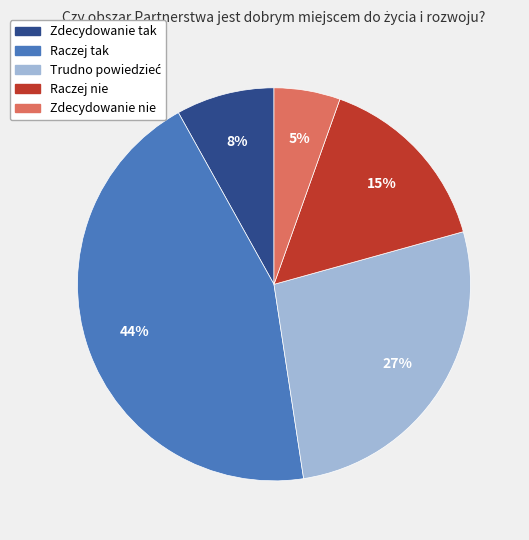

To the nearest percent, what portion does Raczej nie represent?

15%